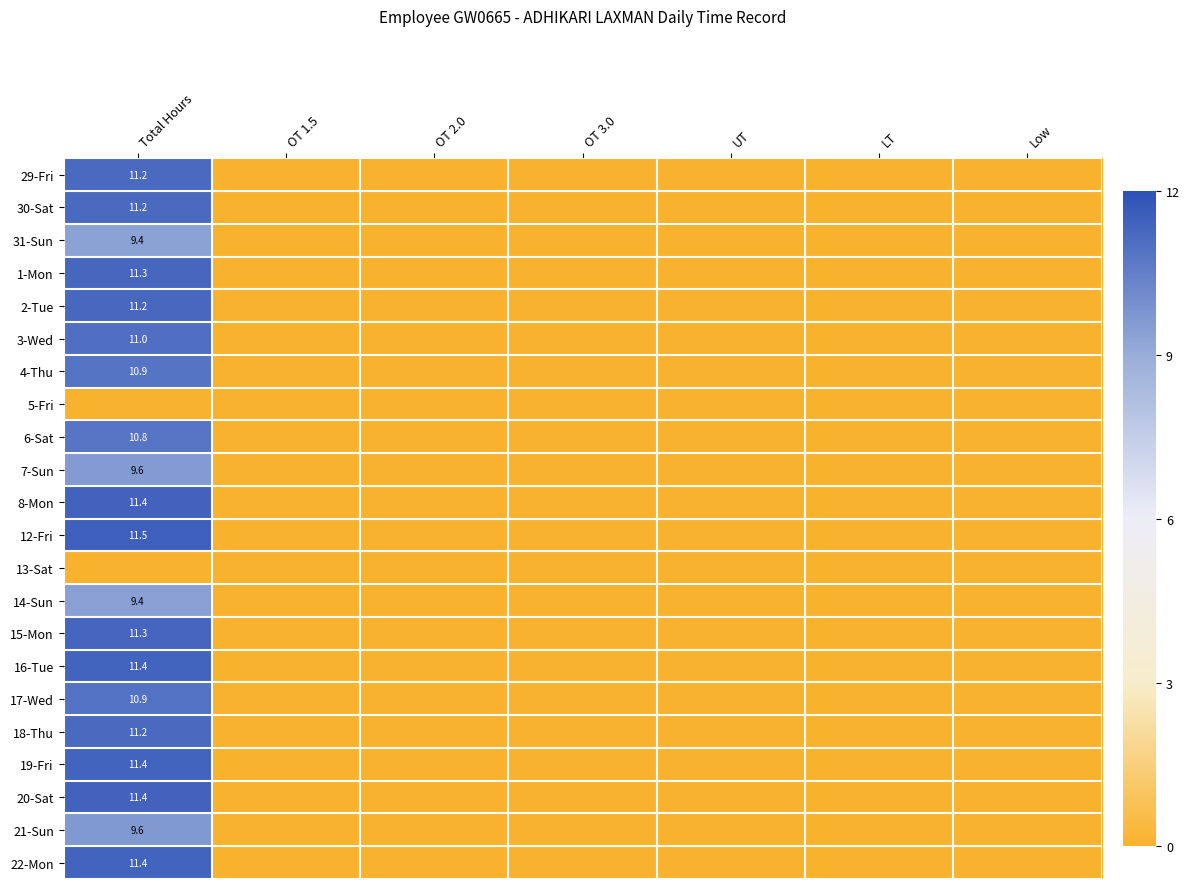

Between LT and OT 2.0, which is larger?

LT